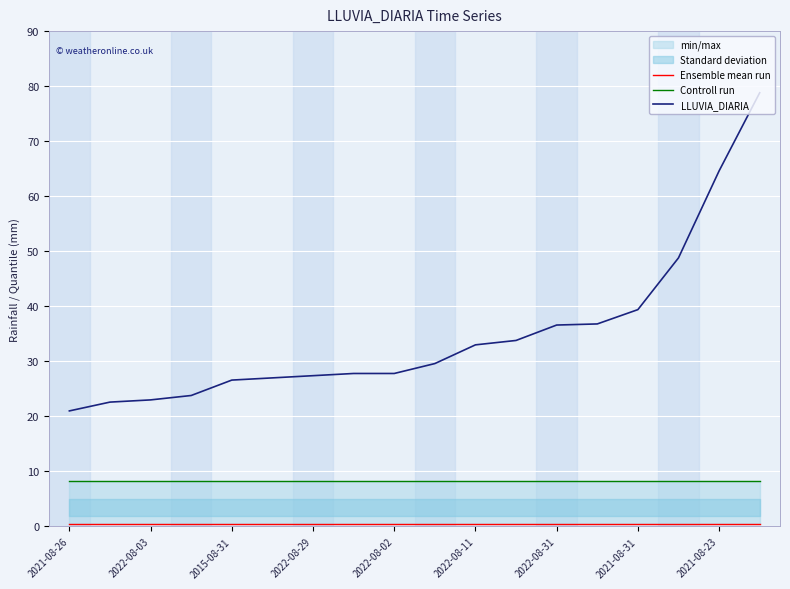

How many lines are shown in the chart?

3